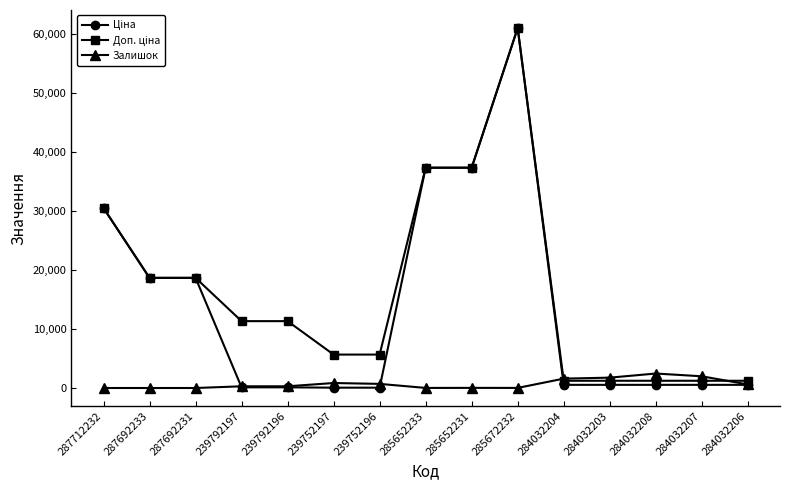

The value of Залишок at 287712232 is 0.0. True or false?

True